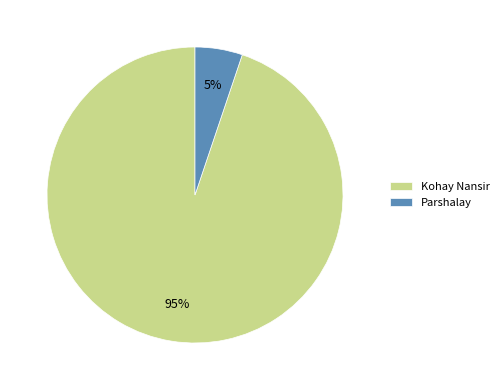

What percentage is the Parshalay slice, to the nearest percent?

5%